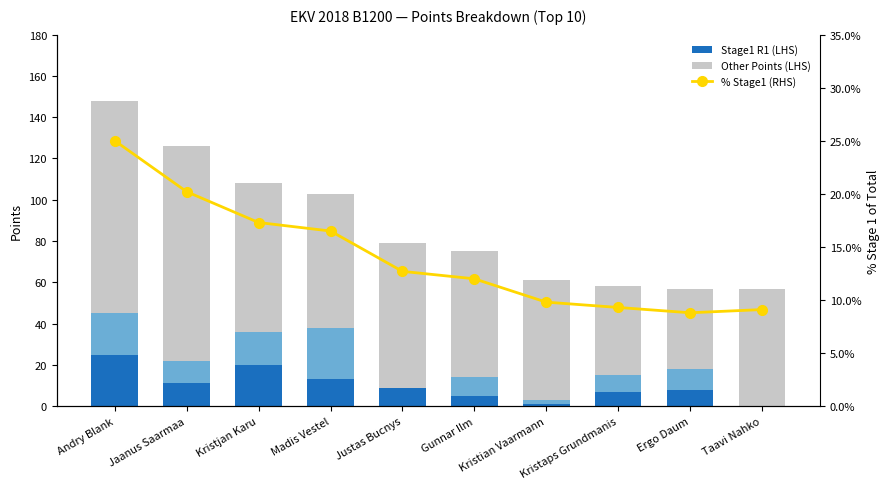

At which label is Other Points (LHS) closest to 71?

Kristjan Karu